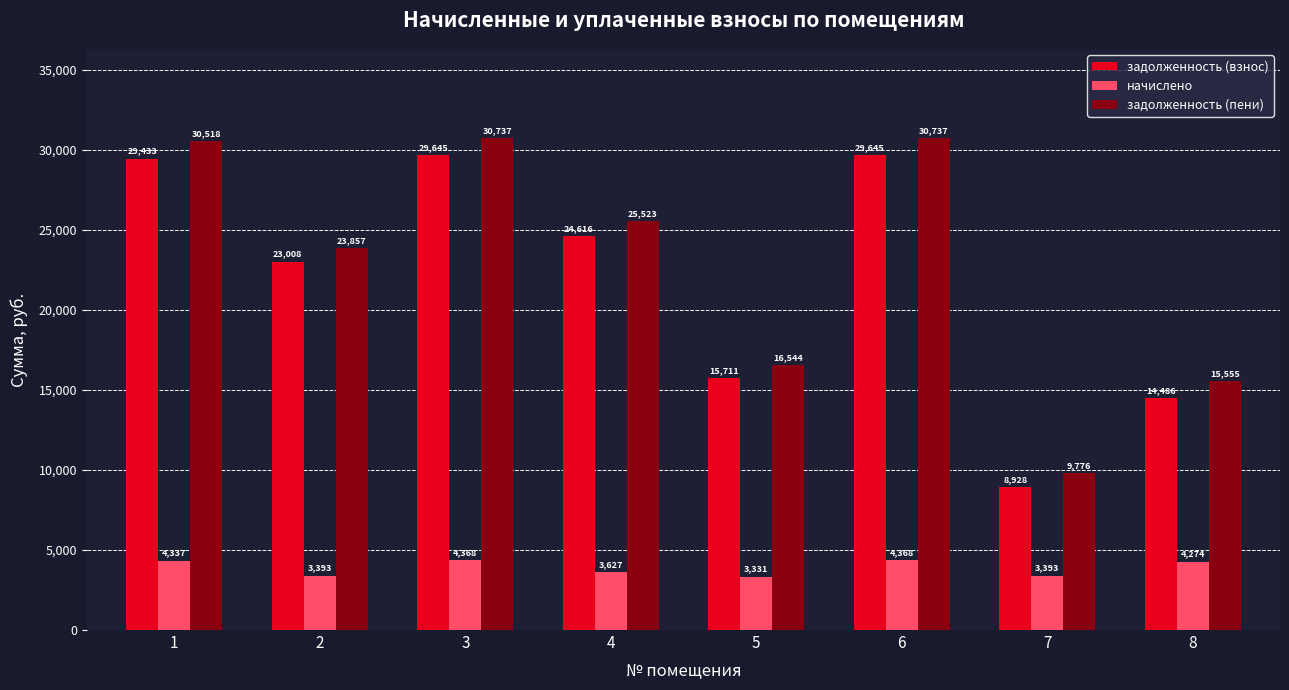

What is the difference between the second highest and minimum values in the задолженность (пени) series?

20961.0